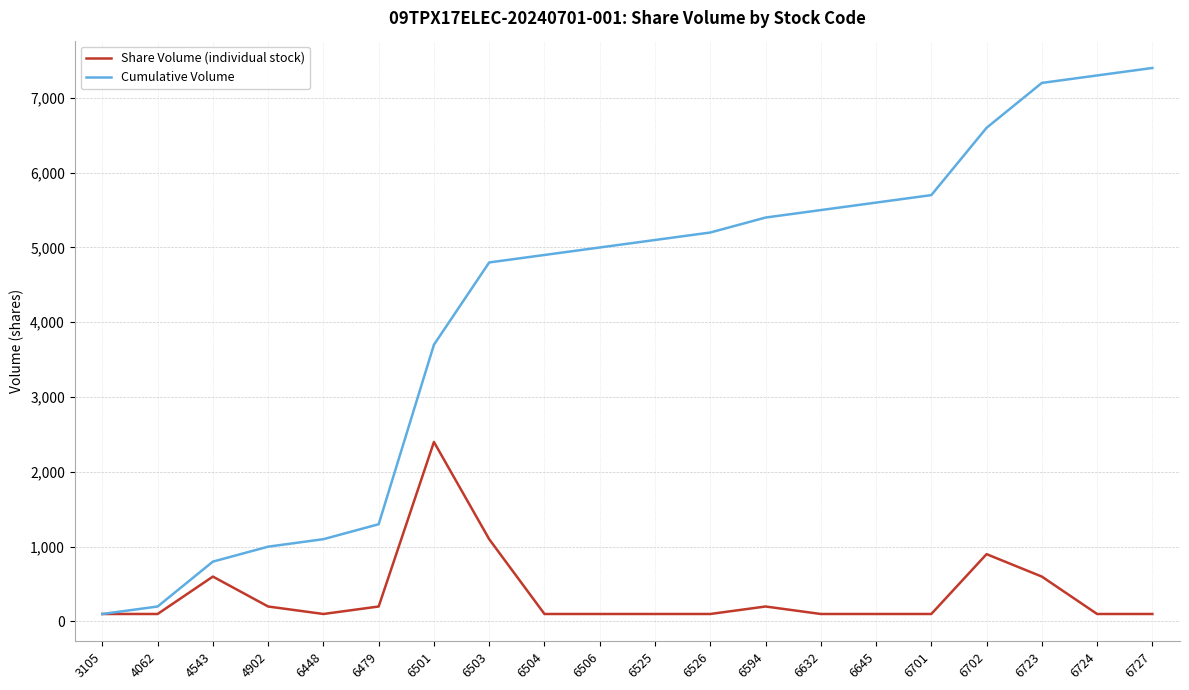

What is the maximum value for Cumulative Volume?

7400